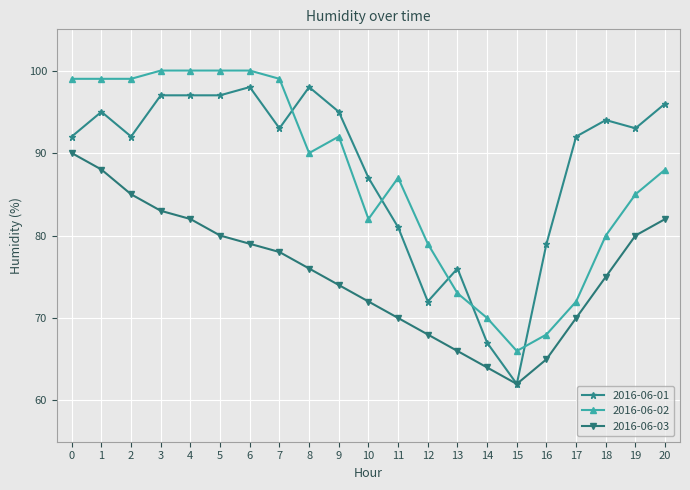

The value of 2016-06-01 at 13 is 118. True or false?

False